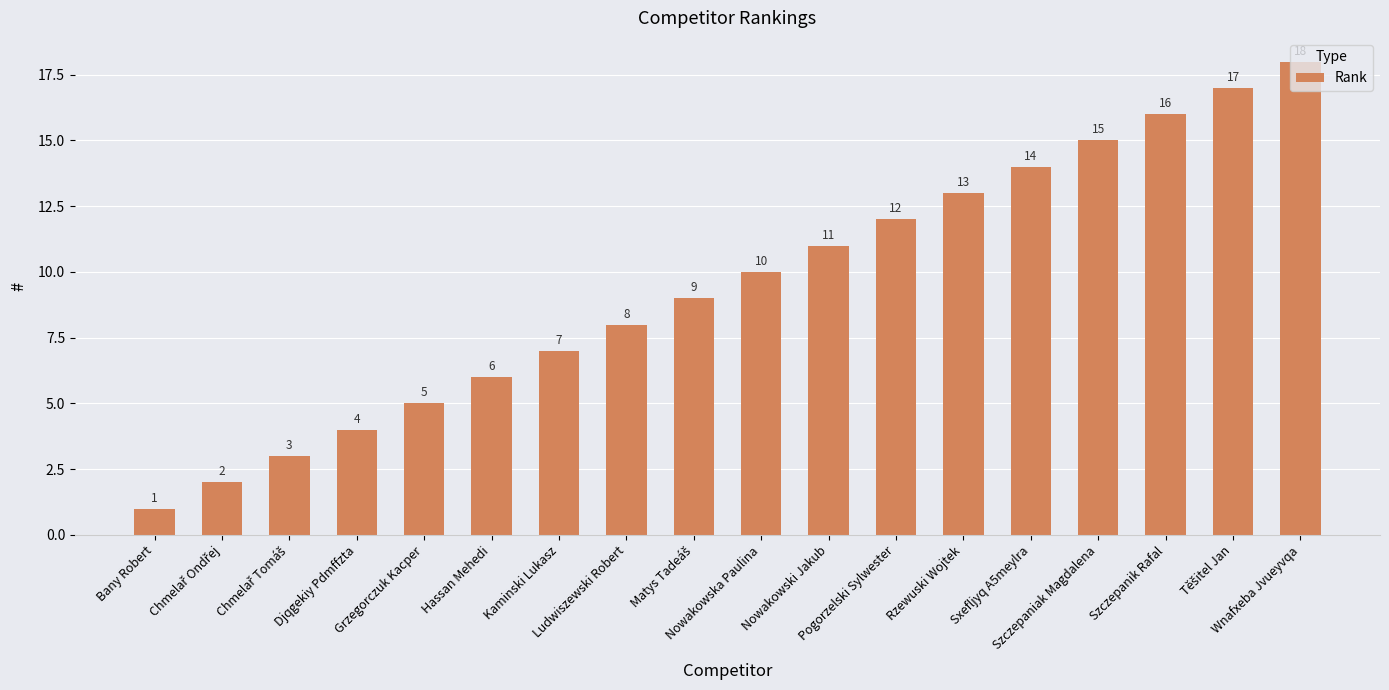

What is the label of the 11th bar from the right?

Ludwiszewski Robert